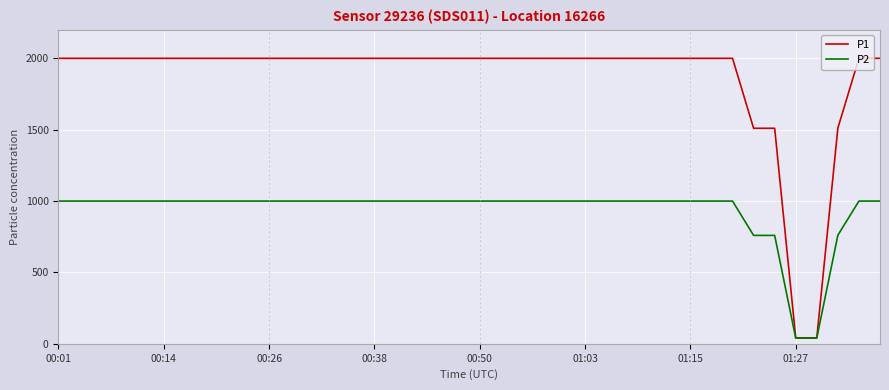

Does the chart display data point markers on the line(s)?

No